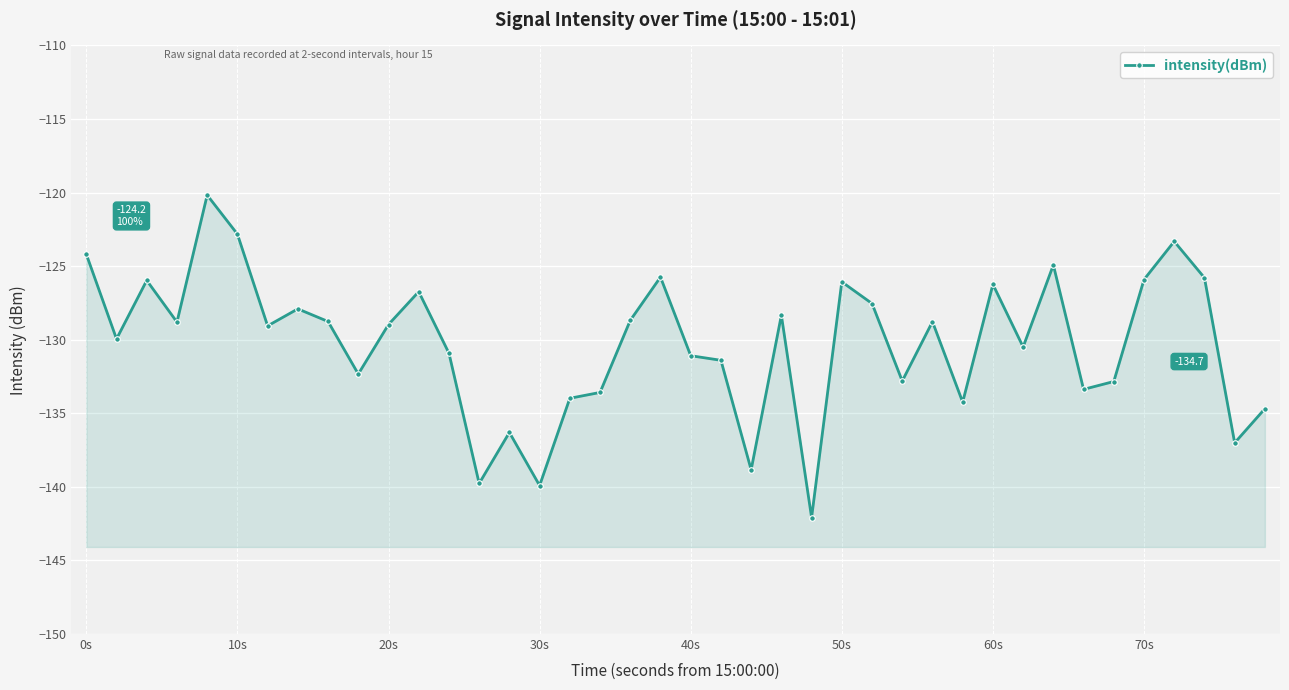

How many categories are shown in the chart?

40